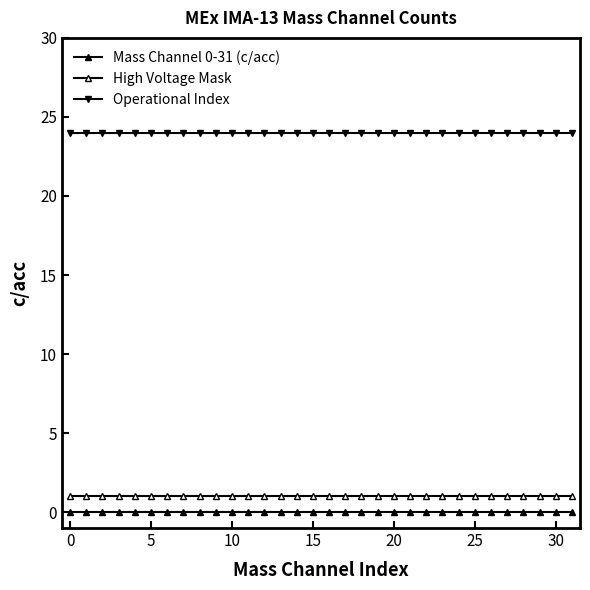

True or false: Mass Channel 0-31 (c/acc) has more than 2 points higher than both neighbors.

False